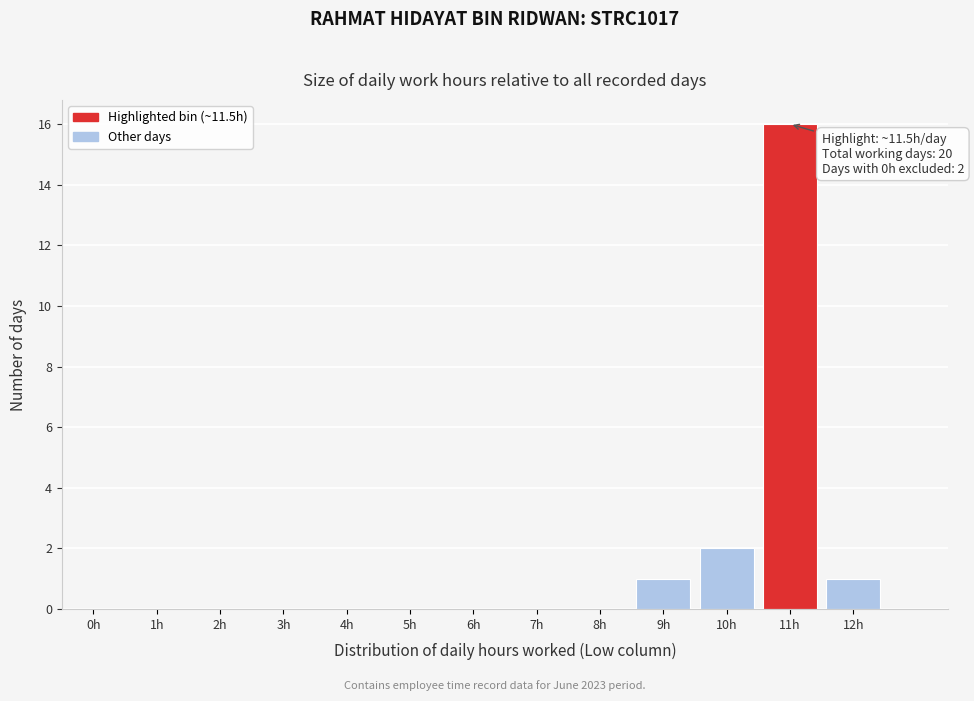

Reading left to right, transcribe all the data shown in this chart.

0h=0	1h=0	2h=0	3h=0	4h=0	5h=0	6h=0	7h=0	8h=0	9h=1	10h=2	11h=16	12h=1